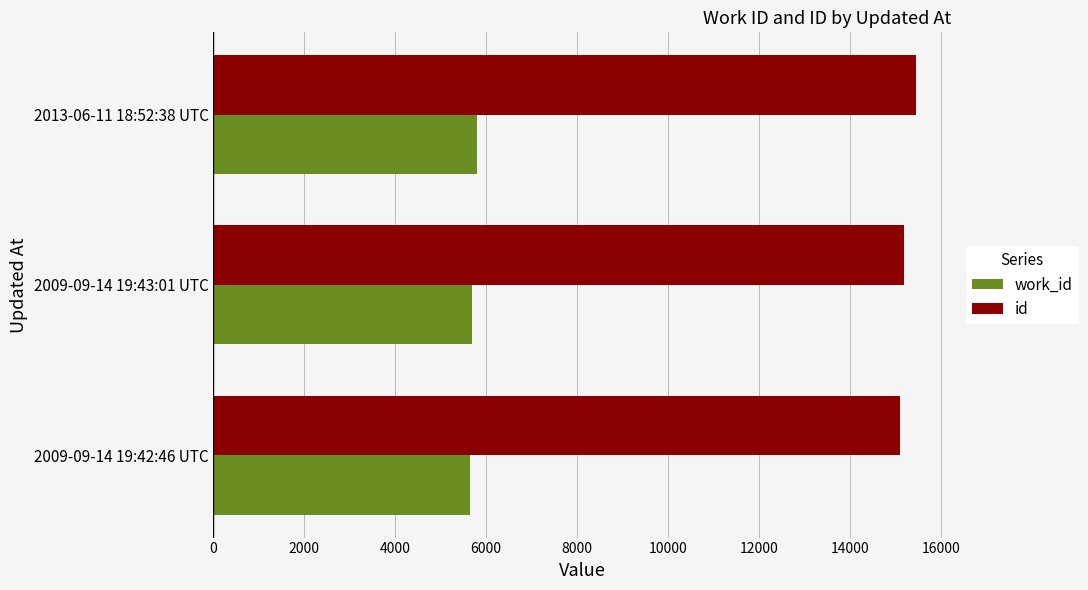

What is the spread (max minus min) of values at 2009-09-14 19:43:01 UTC?

9503